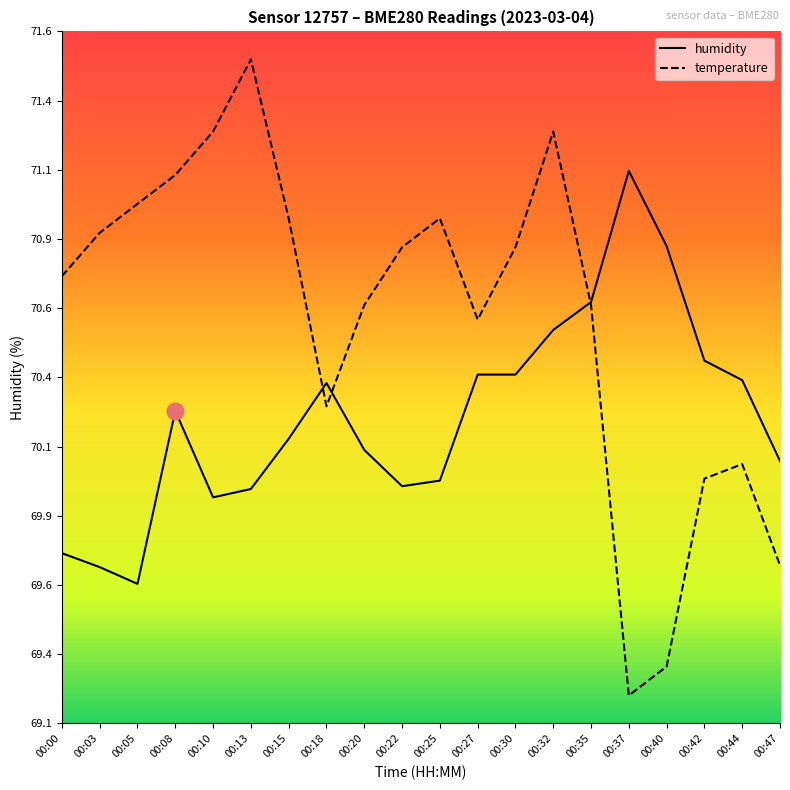

How many intersections are there between temperature and humidity?

3